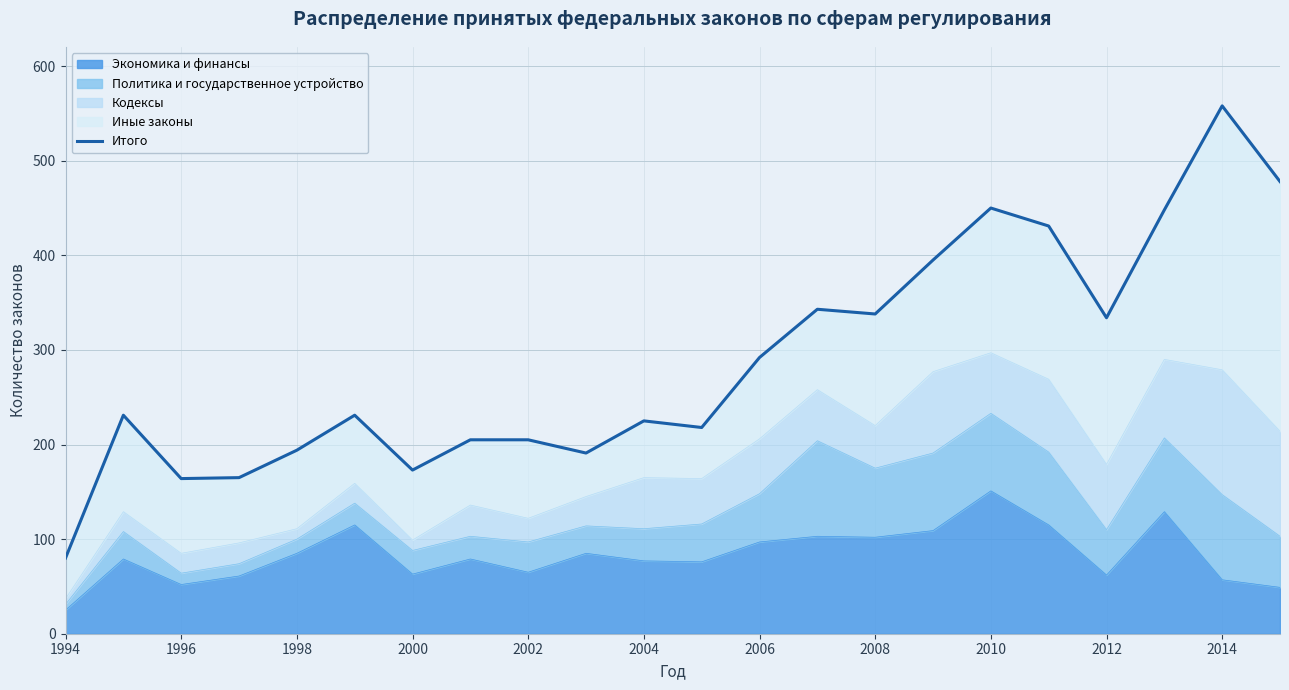

How many data points does each series have?

22